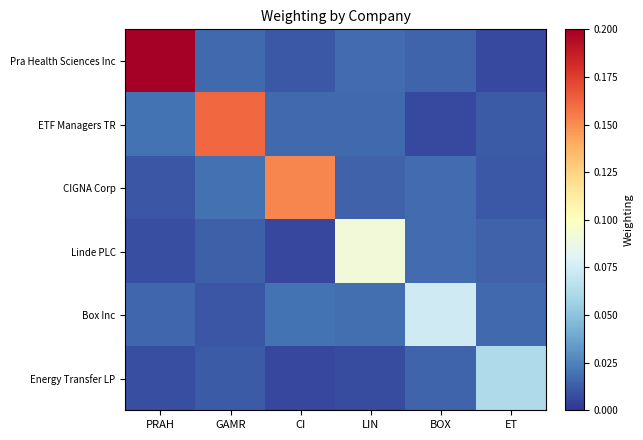

At how many categories does at least one series exceed 0?

6